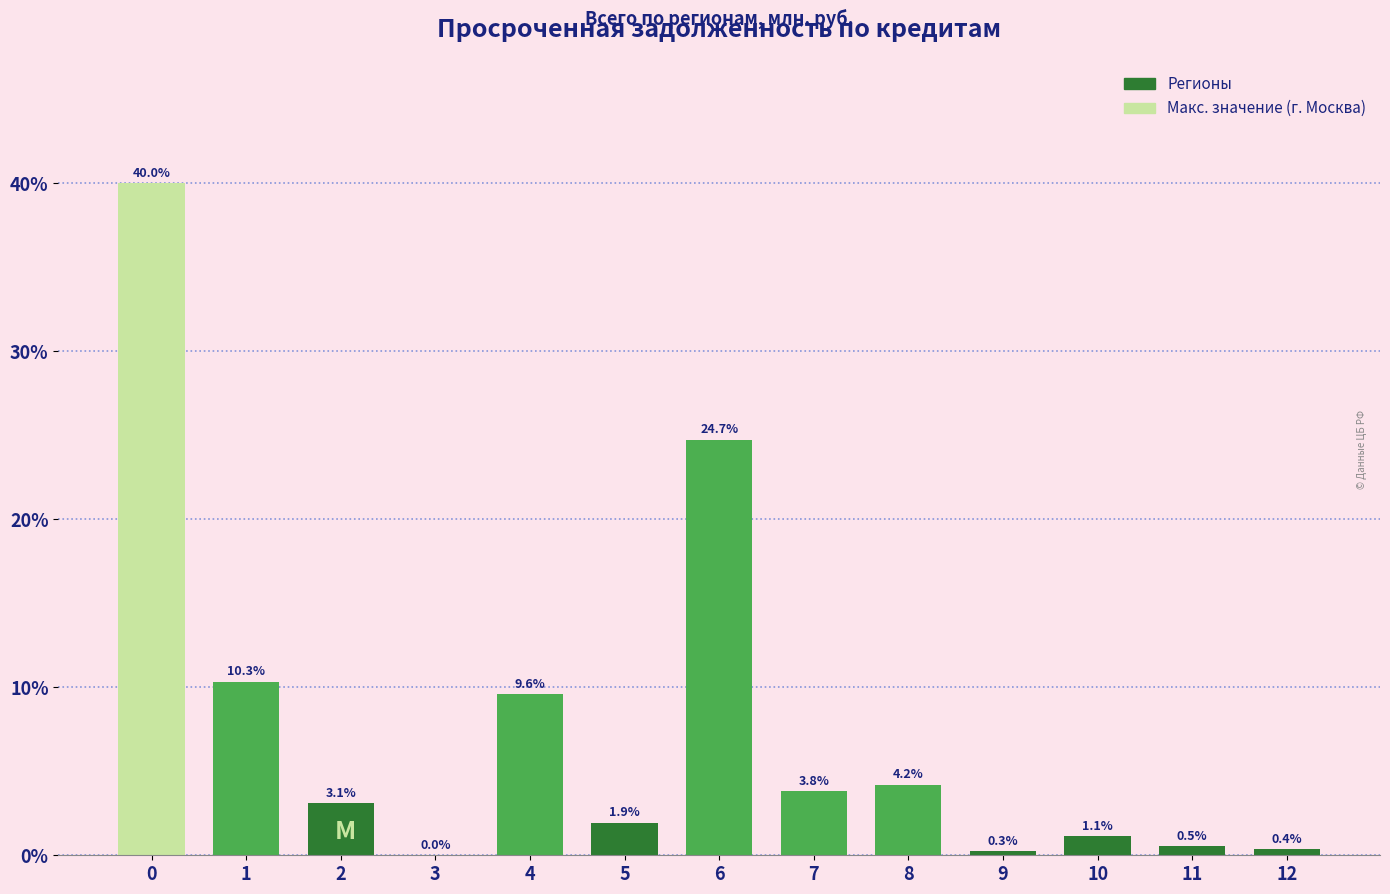

What is the approximate value at 8?

4.2